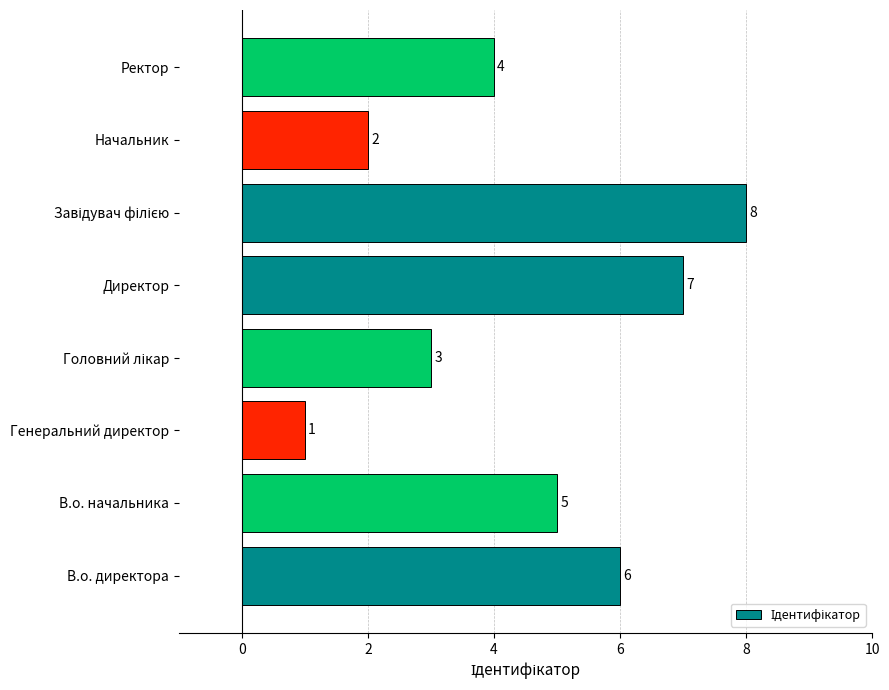

Which has a higher value, Ректор or В.о. начальника?

В.о. начальника